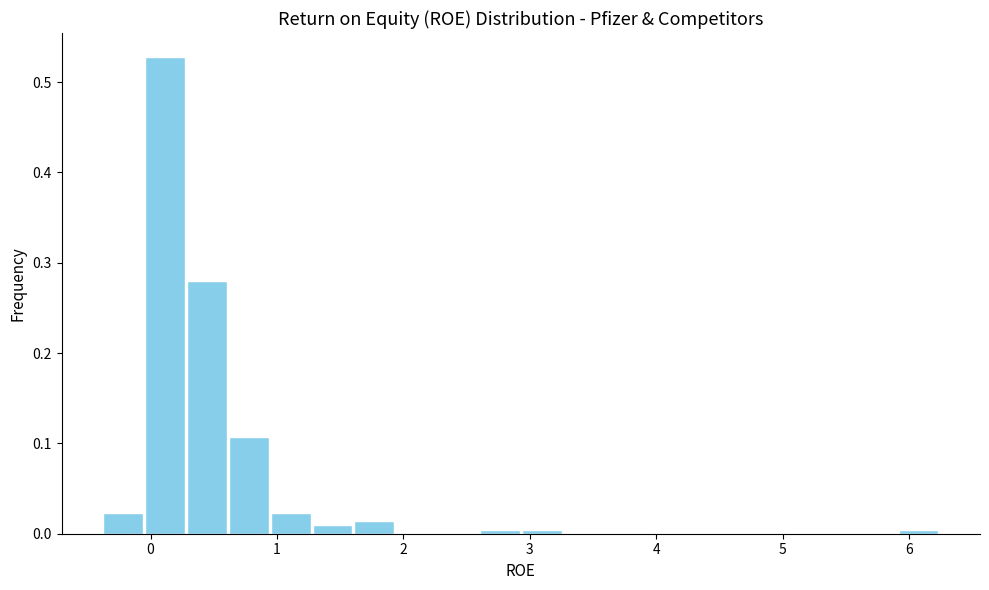

Read against the x-axis, roughly where is the centre of the tallest bar?

0.1